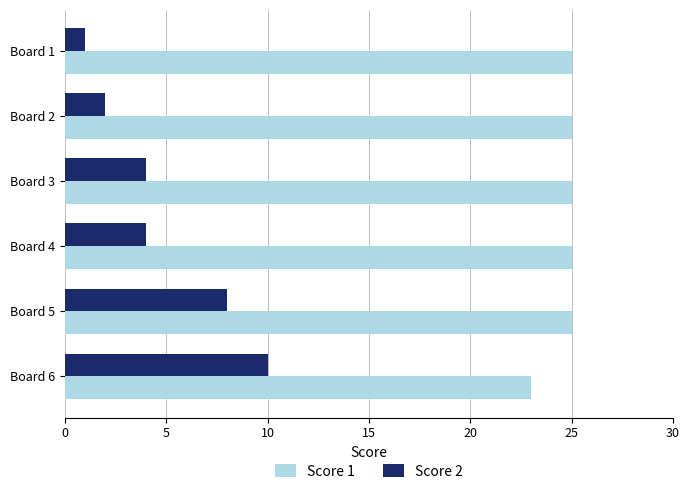

What is the sum of all Score 2 values?

29